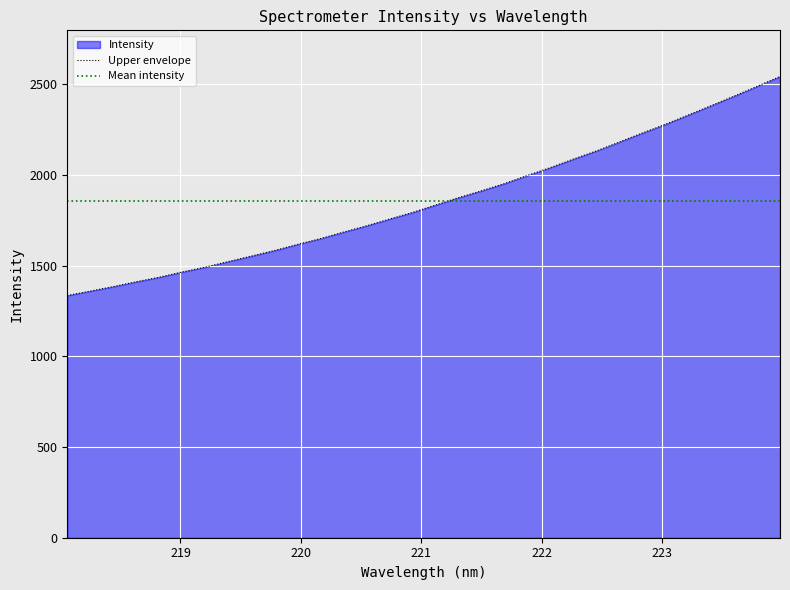

Reading left to right, extract all data points from this chart.

Upper envelope: 1335.0	1359.3	1384.0	1410.8	1435.8	1464.9	1491.2	1522.2	1552.3	1582.8	1616.3	1648.4	1684.3	1718.8	1755.9	1792.5	1833.0	1873.9	1911.7	1951.5	1996.4	2039.6	2086.5	2131.5	2180.4	2230.2	2278.0	2329.4	2381.2	2433.8	2487.3	2541.9
Mean intensity: 1857.5	1857.5	1857.5	1857.5	1857.5	1857.5	1857.5	1857.5	1857.5	1857.5	1857.5	1857.5	1857.5	1857.5	1857.5	1857.5	1857.5	1857.5	1857.5	1857.5	1857.5	1857.5	1857.5	1857.5	1857.5	1857.5	1857.5	1857.5	1857.5	1857.5	1857.5	1857.5